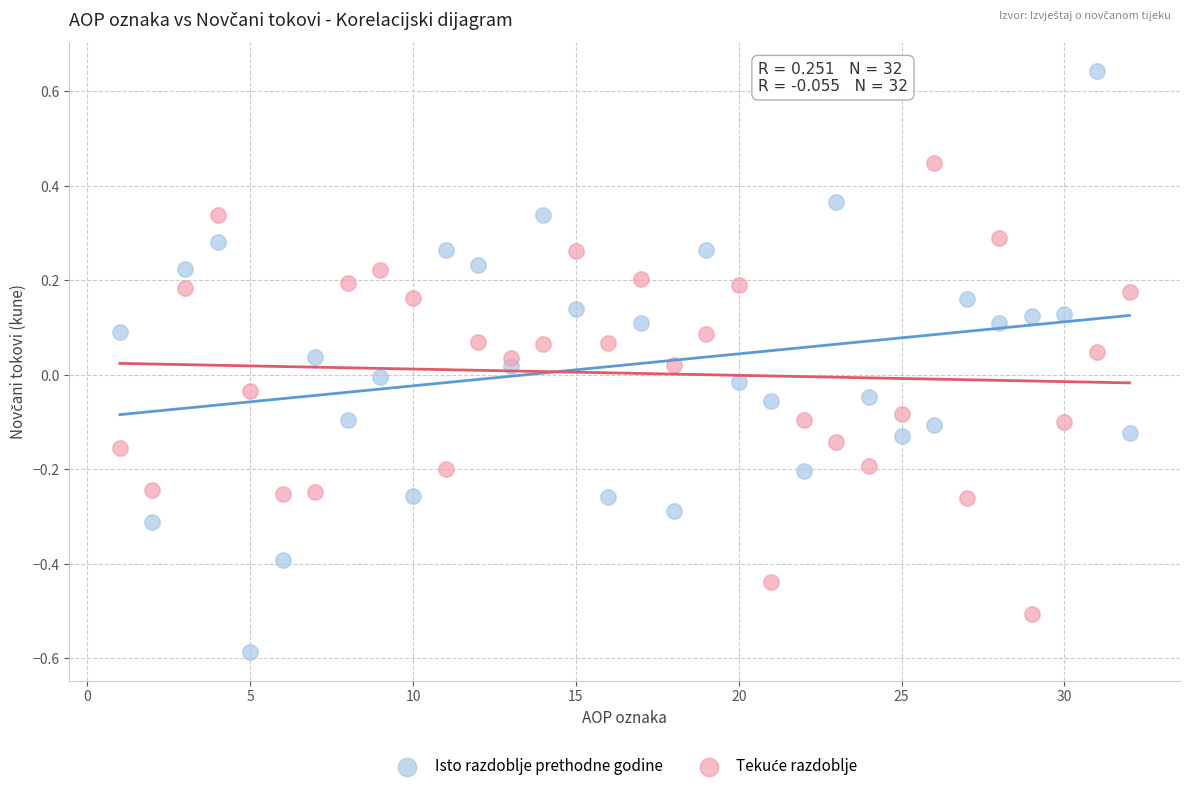

Which series contains the lowest Y value?

Isto razdoblje prethodne godine